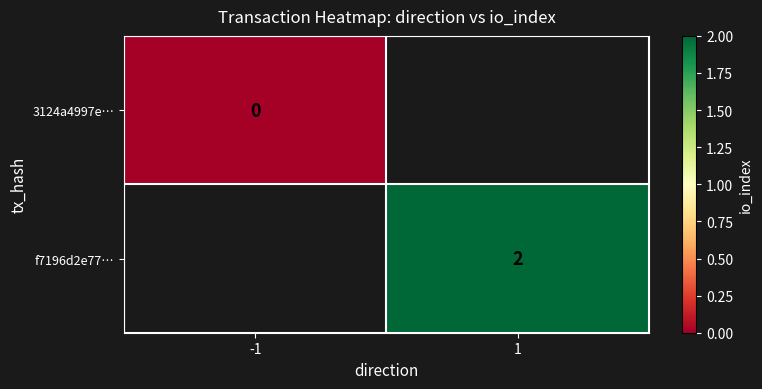

Which category has the highest value across all series?

1